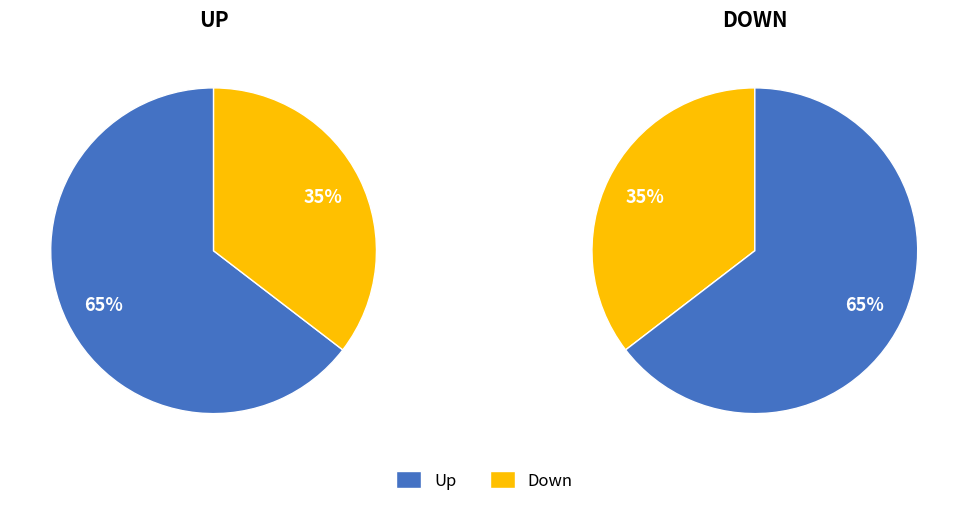

Rank the categories by value from highest to lowest.

up, down